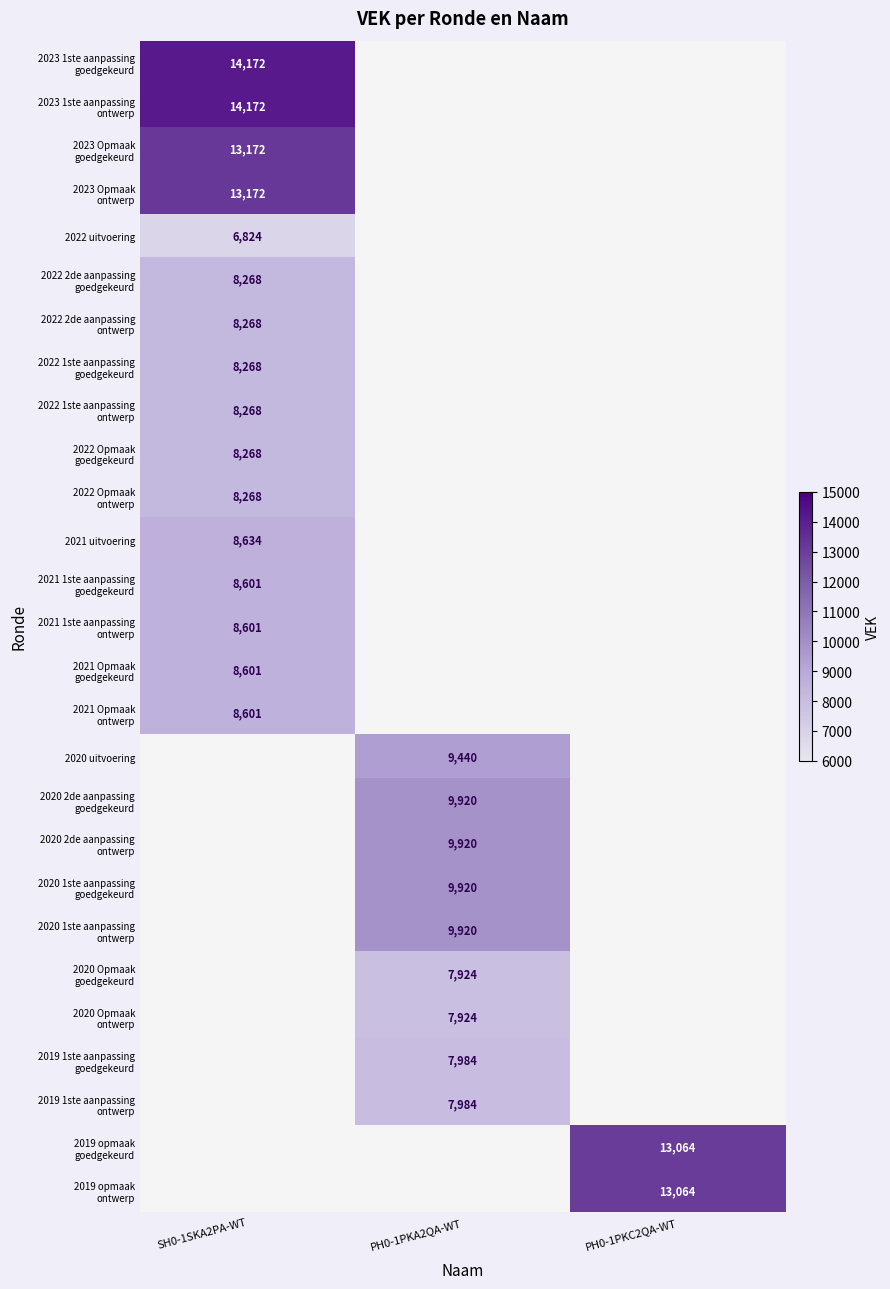

What is the difference between the highest and lowest values at SH0-1SKA2PA-WT?

7348.0